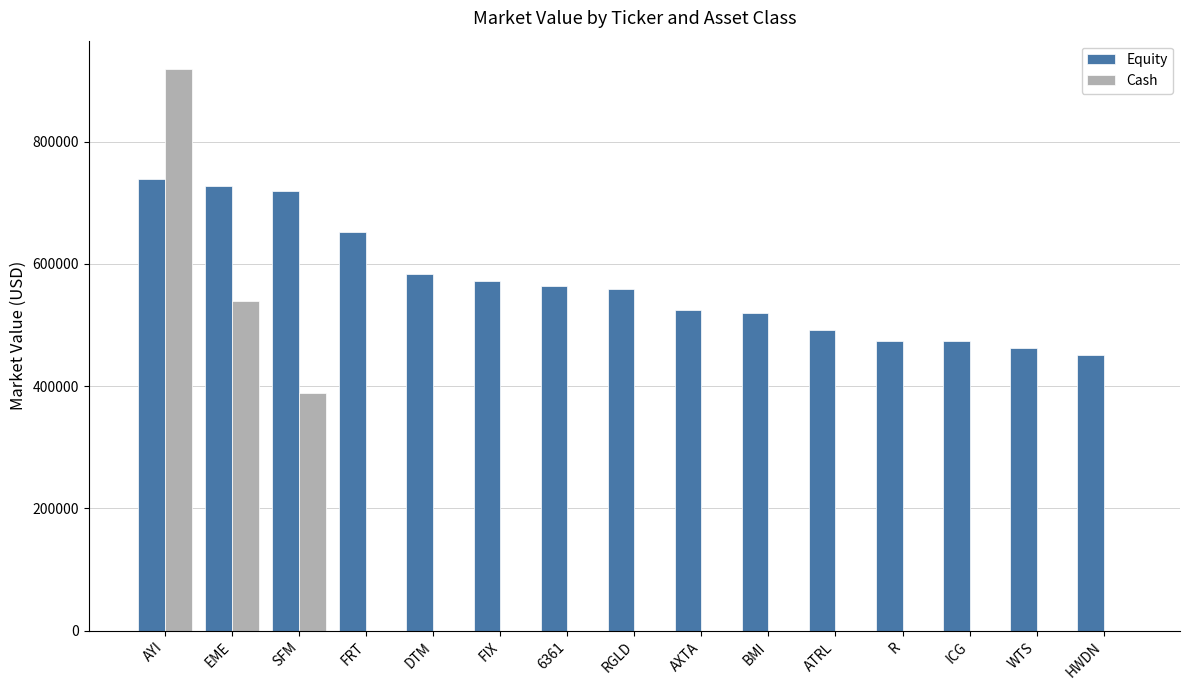

Which category has the highest value in the Cash series?

AYI